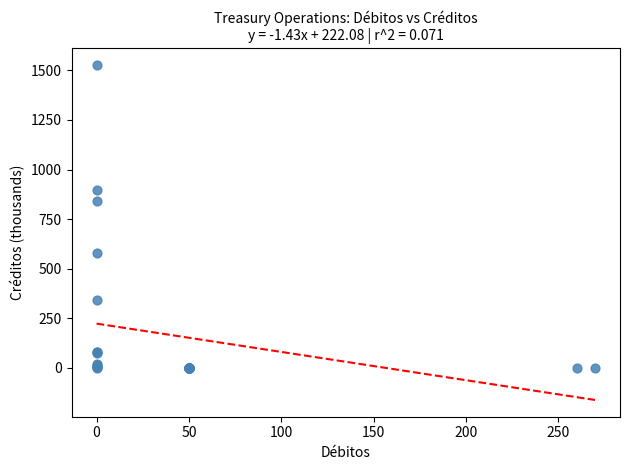

What Y value in the scatter plot is closest to 763?

842.3